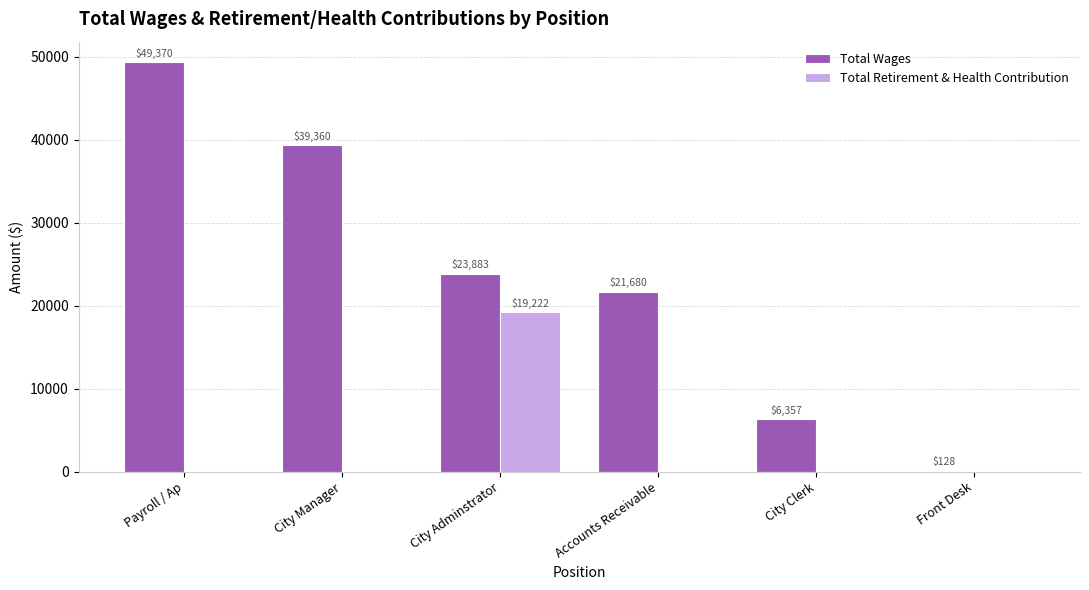

Is the value of Total Retirement & Health Contribution at Payroll / Ap greater than the value of Total Wages at Payroll / Ap?

No